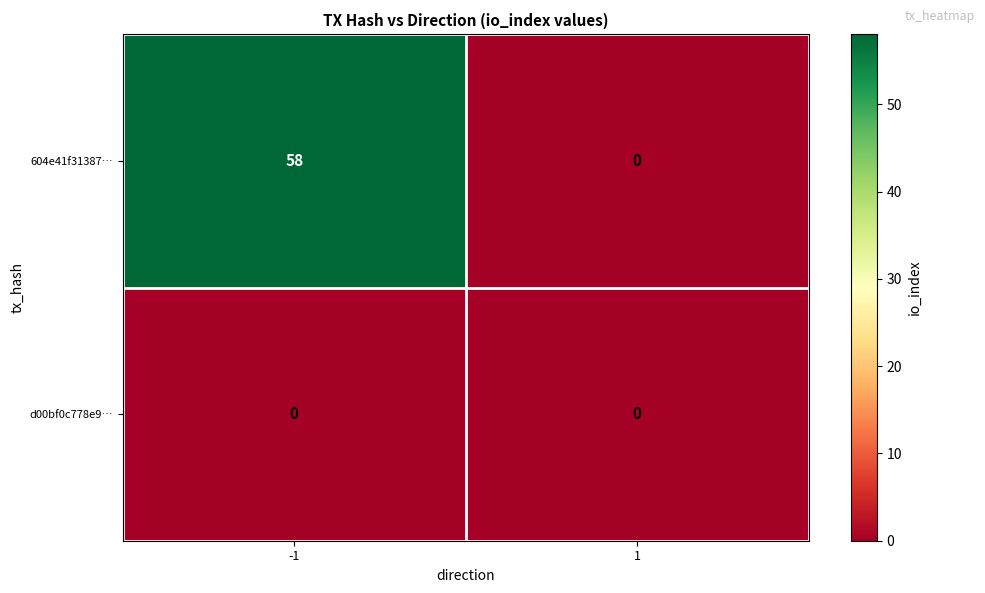

List the series in order of their overall mean, highest first.

604e41f31387…, d00bf0c778e9…